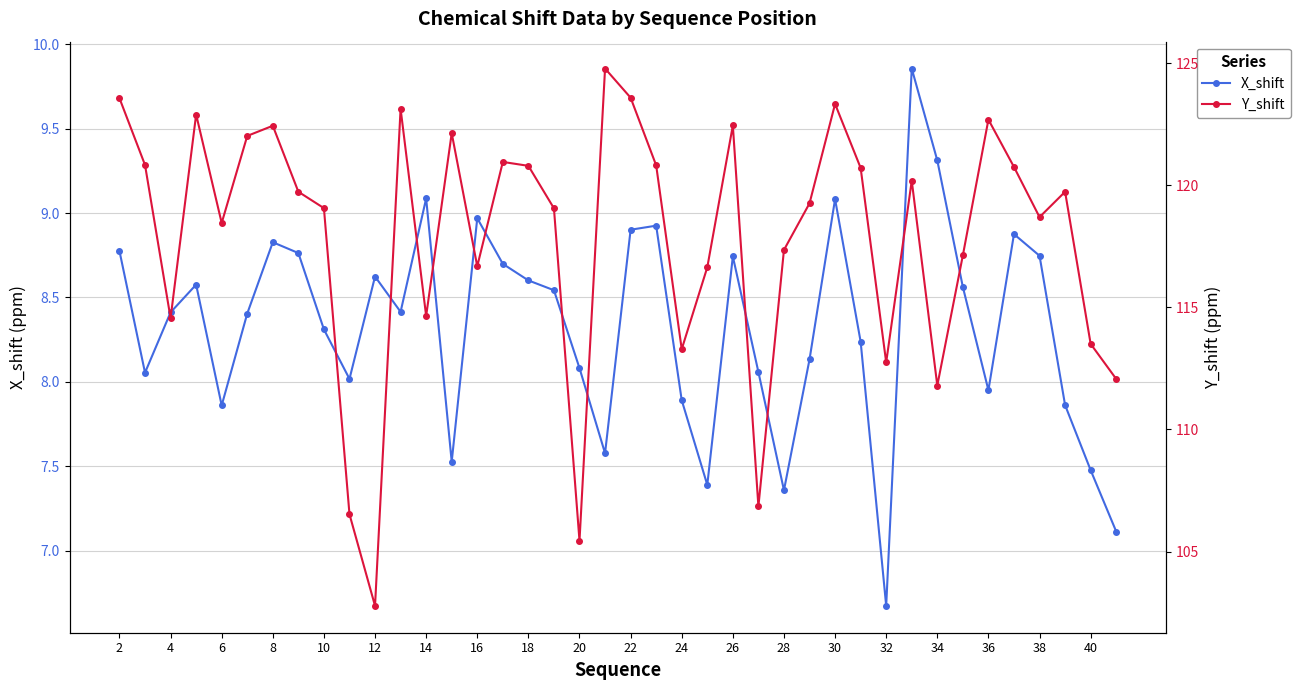

How many values in the X_shift series exceed 8?

29